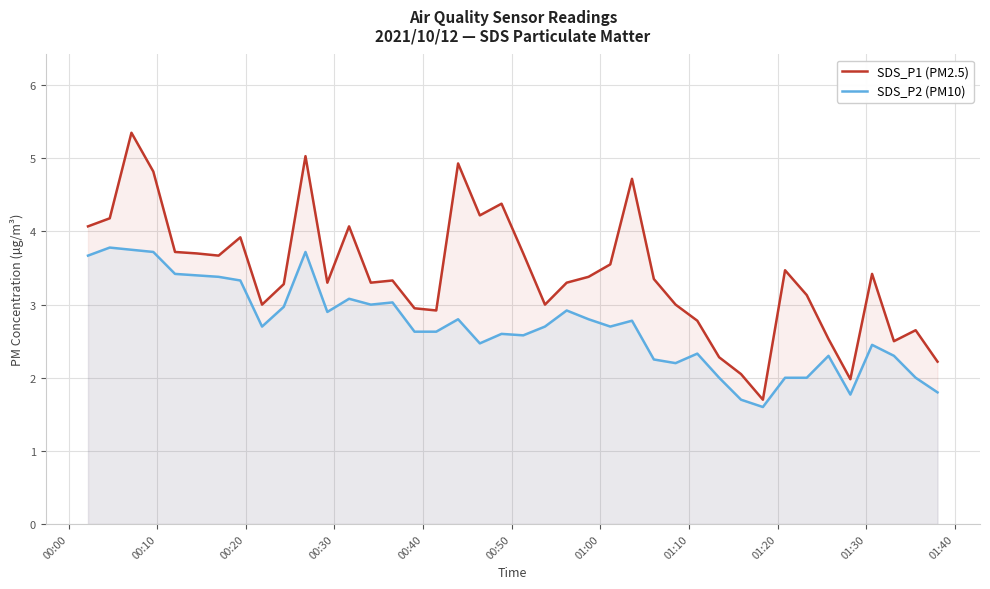

In SDS_P1 (PM2.5), how many points are lower than both neighbors (excluding endpoints)?

10